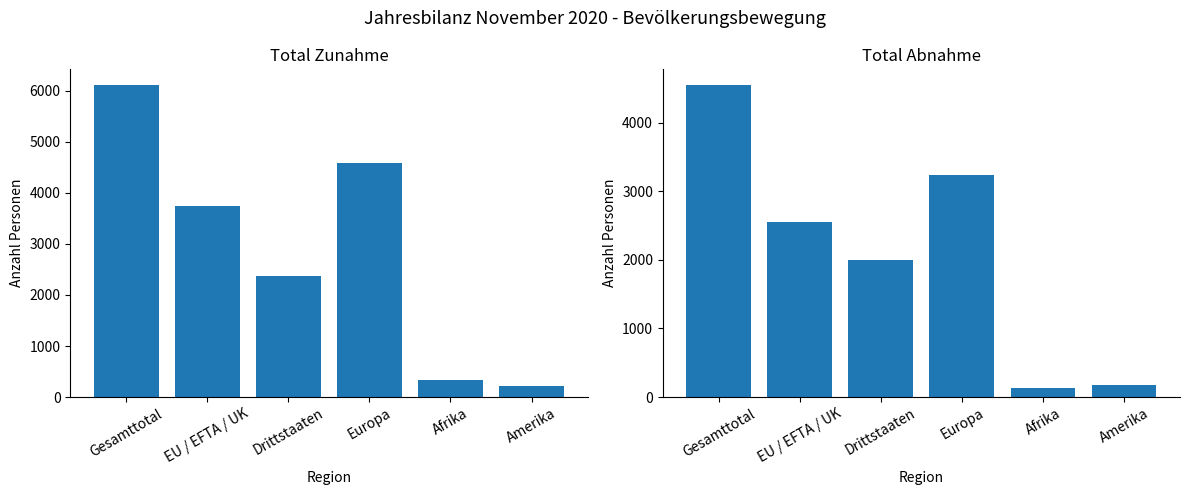

What is the average value of the Total Zunahme series?

2894